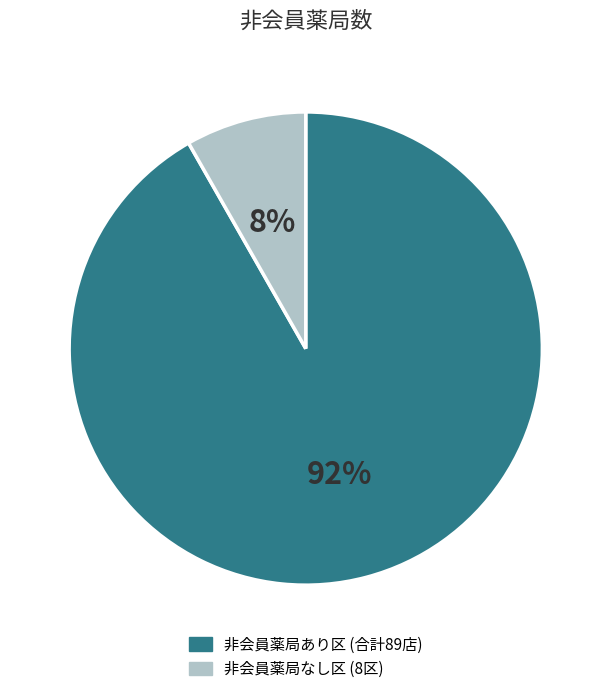

To the nearest percent, what is the average slice percentage?

50%